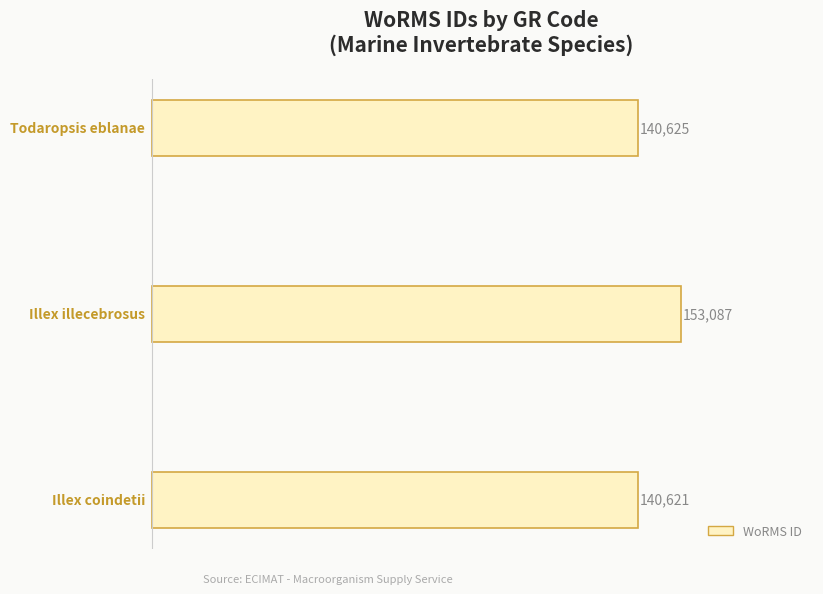

Are the bars grouped side by side (vs. stacked)?

No